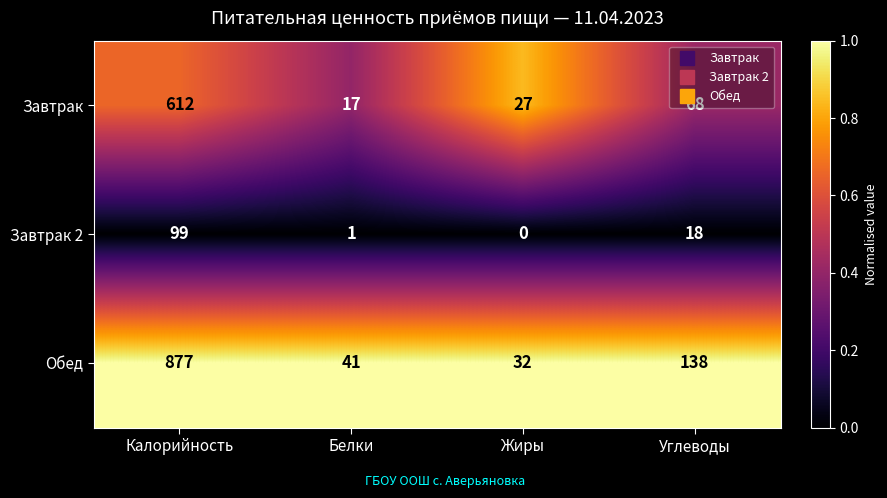

Rank the series at Калорийность from highest to lowest value.

Обед, Завтрак, Завтрак 2